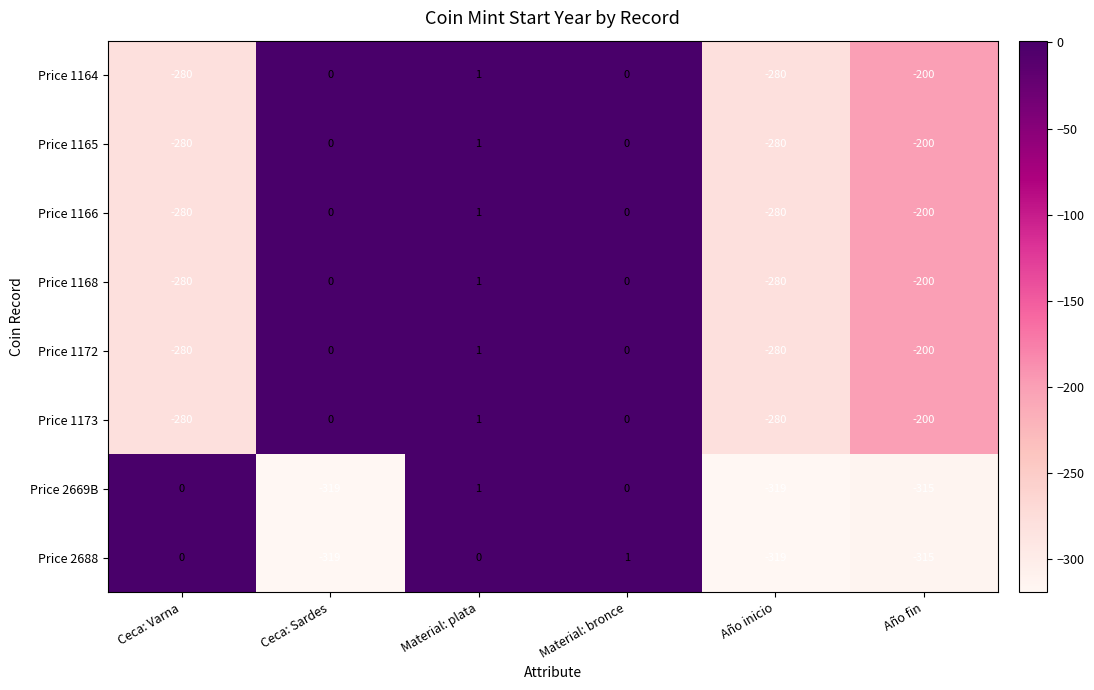

What is the minimum value shown in the chart?

-319